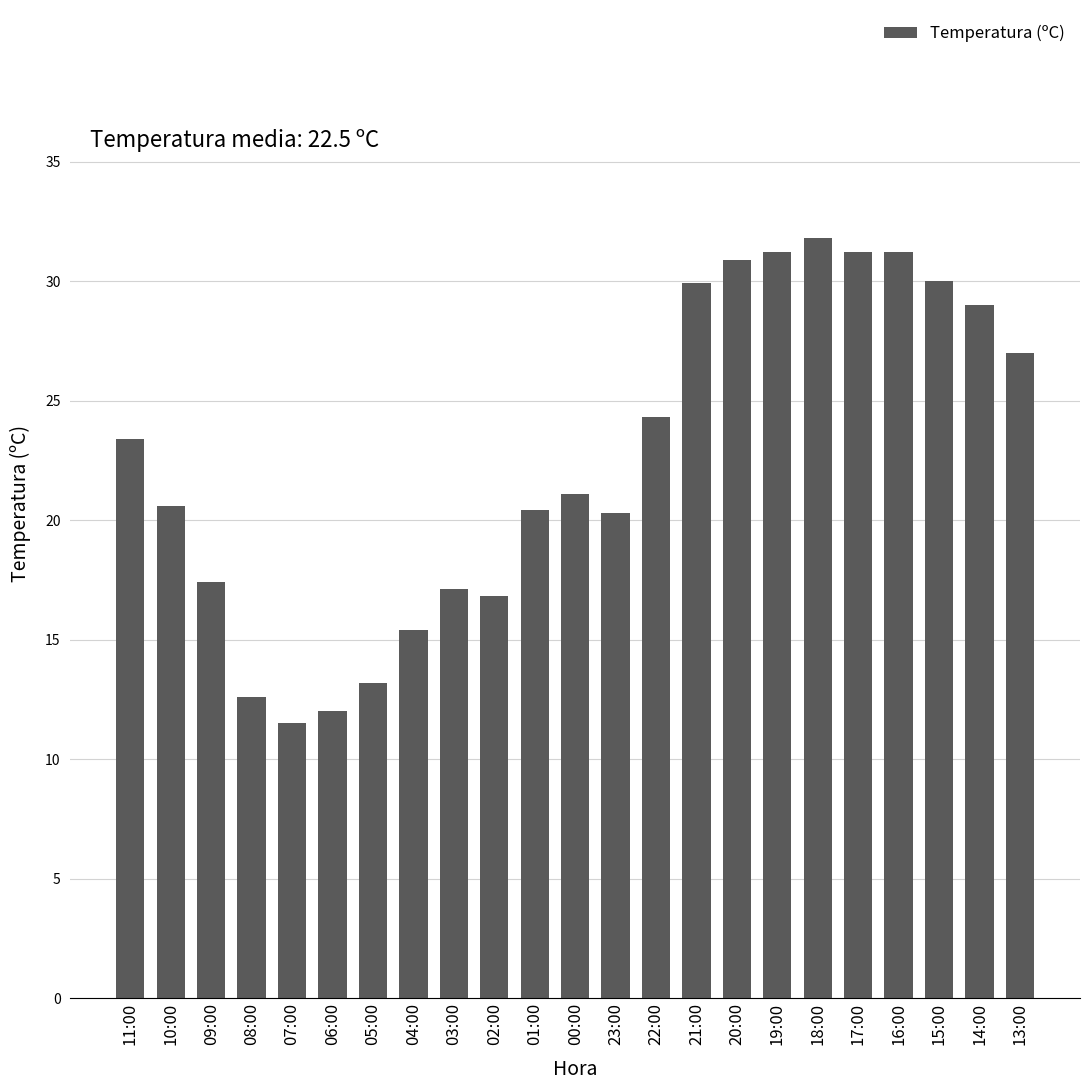

How many values are below 21?

11